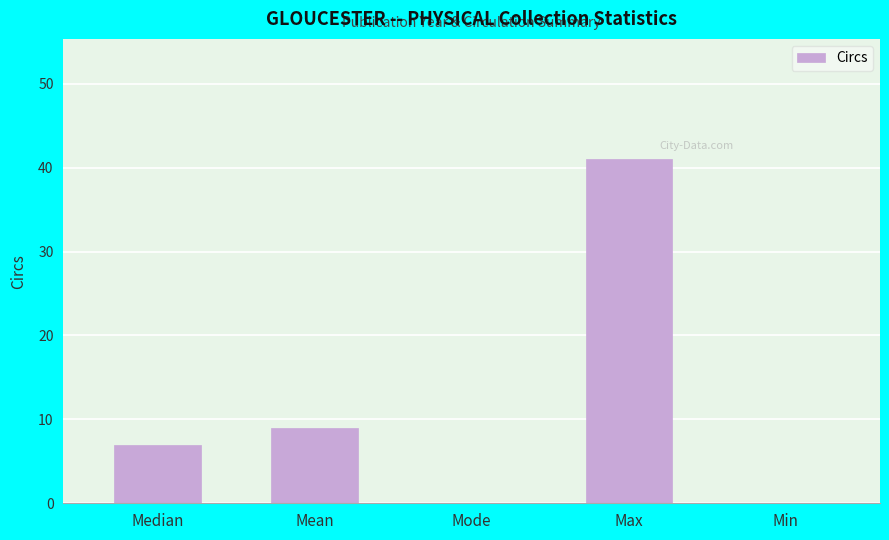

Is it true that the value at Median is 7?

True